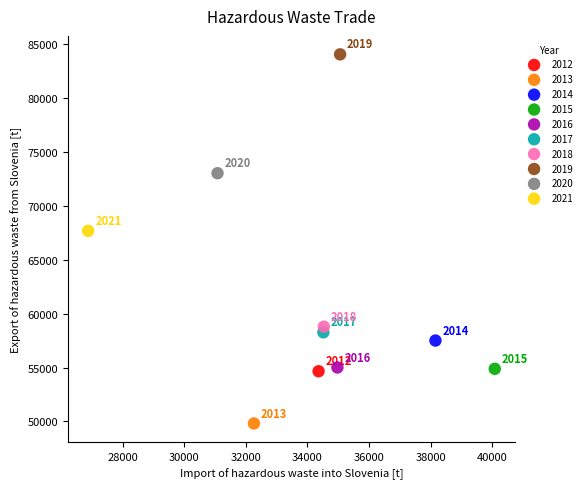

Which series contains the highest Y value?

2019